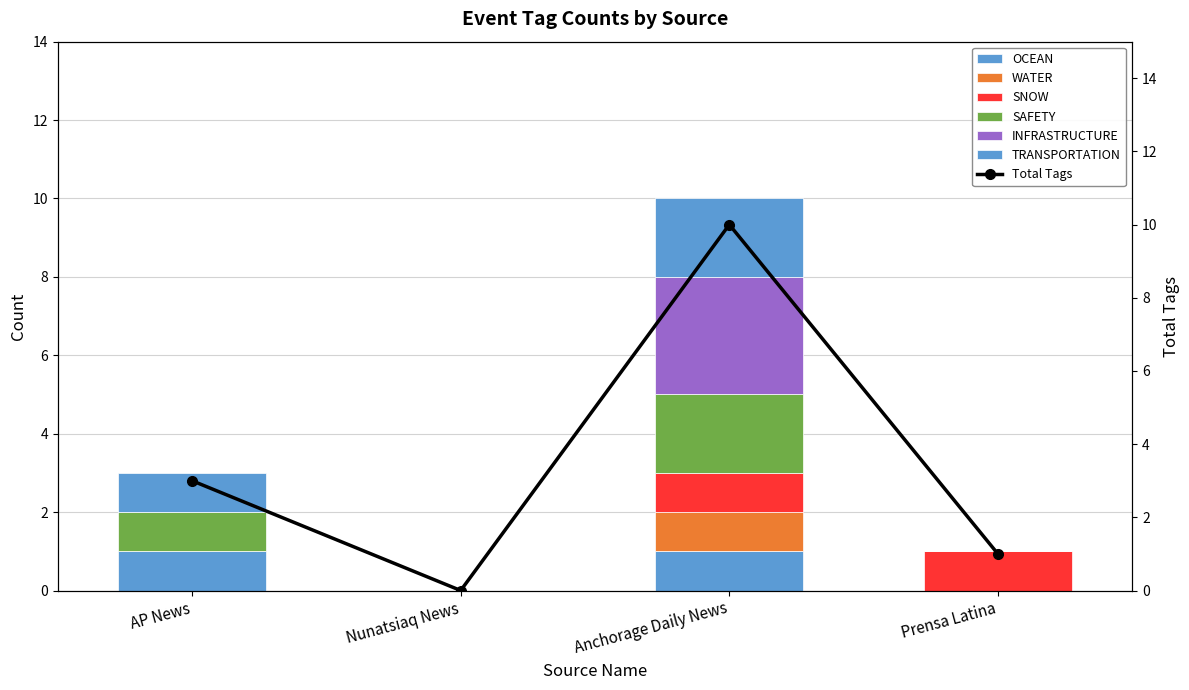

What is the label of the 4th bar from the right?

AP News